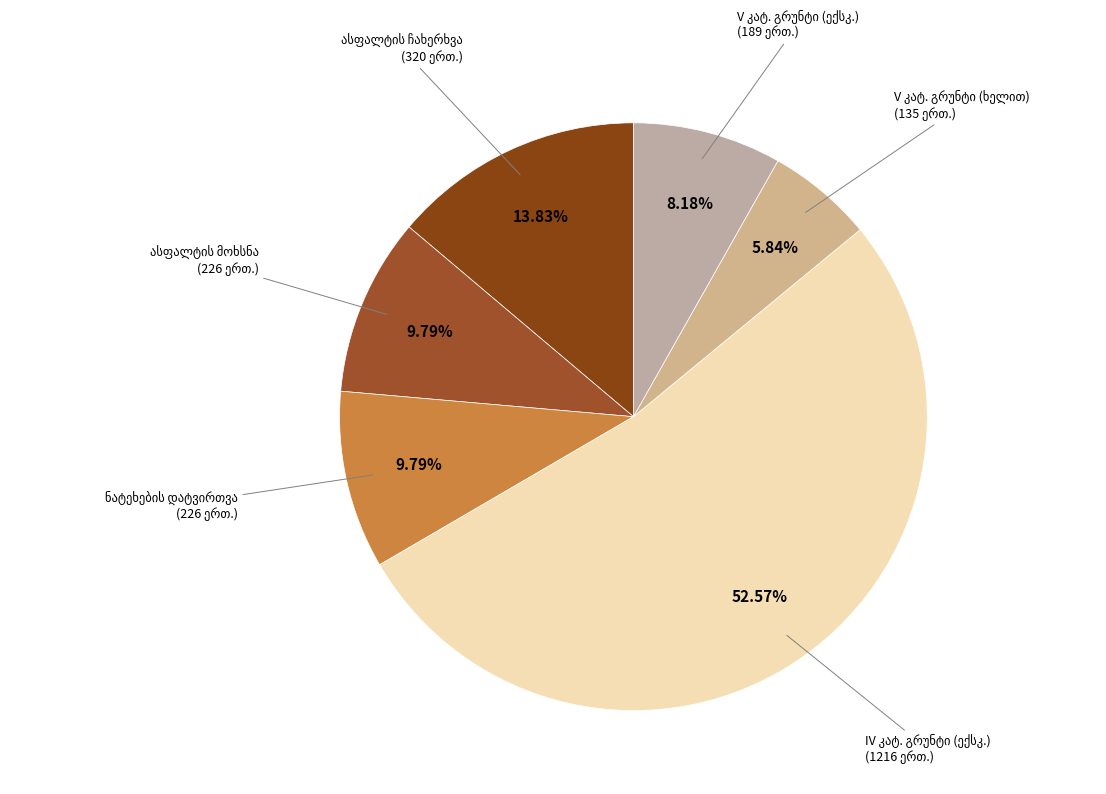

How many slices are in this pie chart?

6